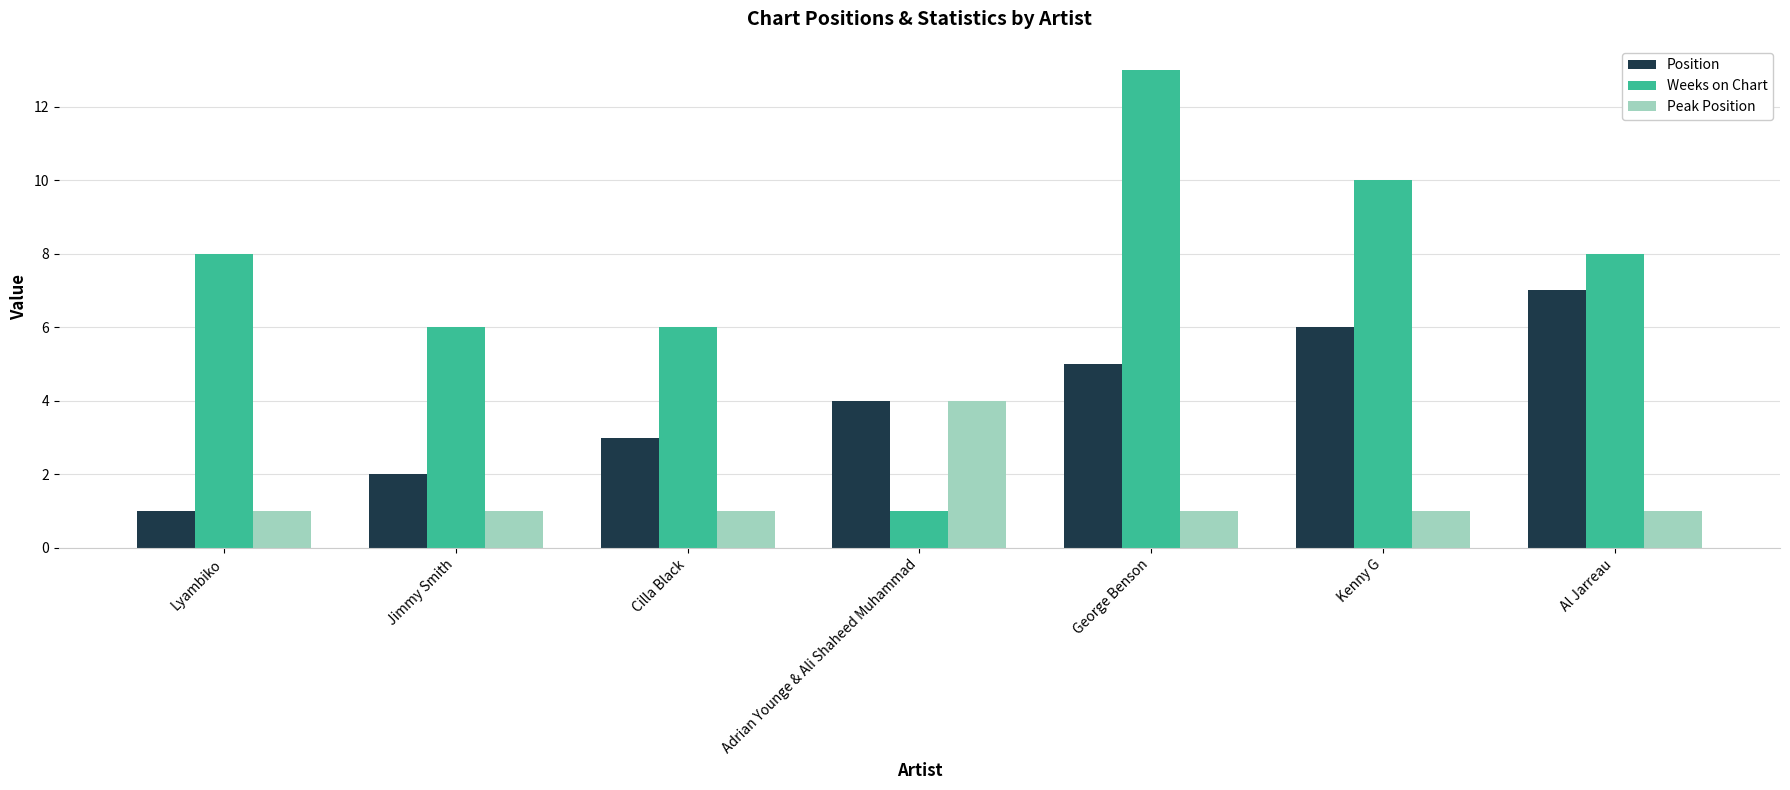

What is the total value across all series at Kenny G?

17